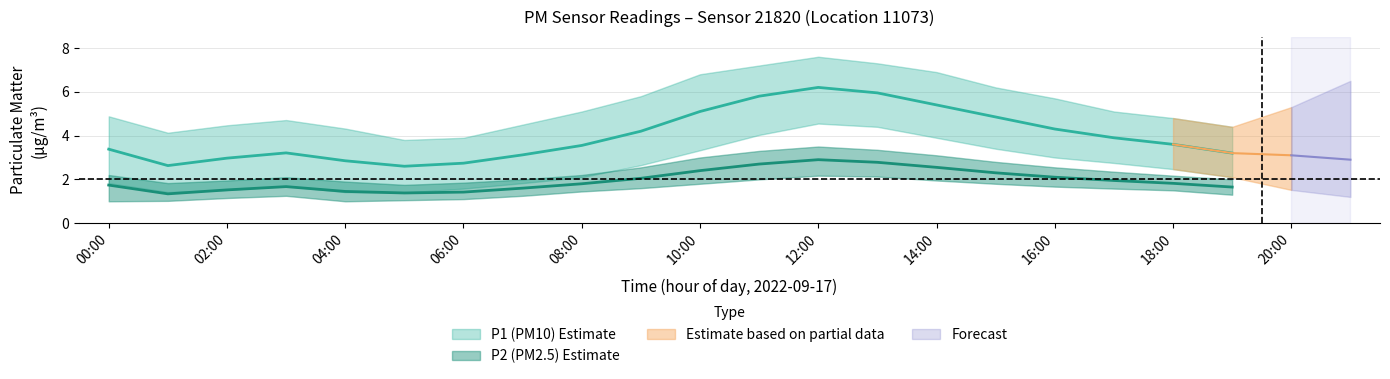

True or false: P1_lower has more than 1 interior local peaks.

True